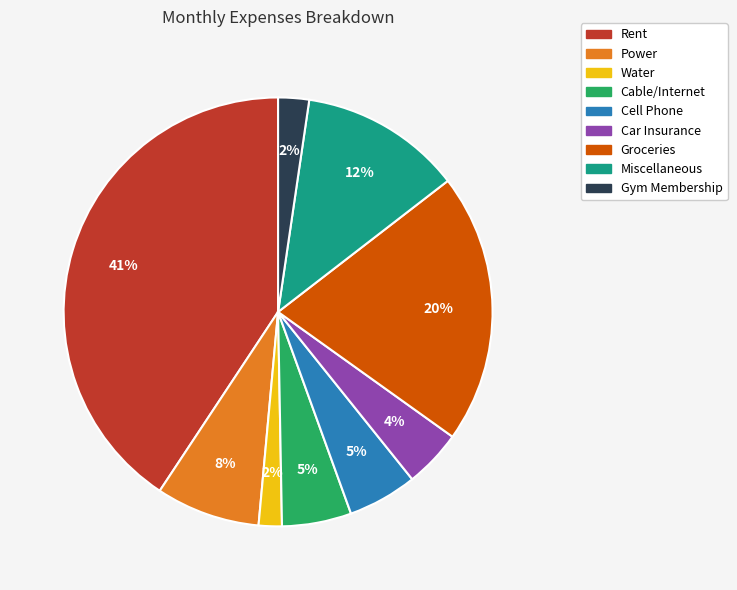

To the nearest percent, what is the average slice percentage?

11%